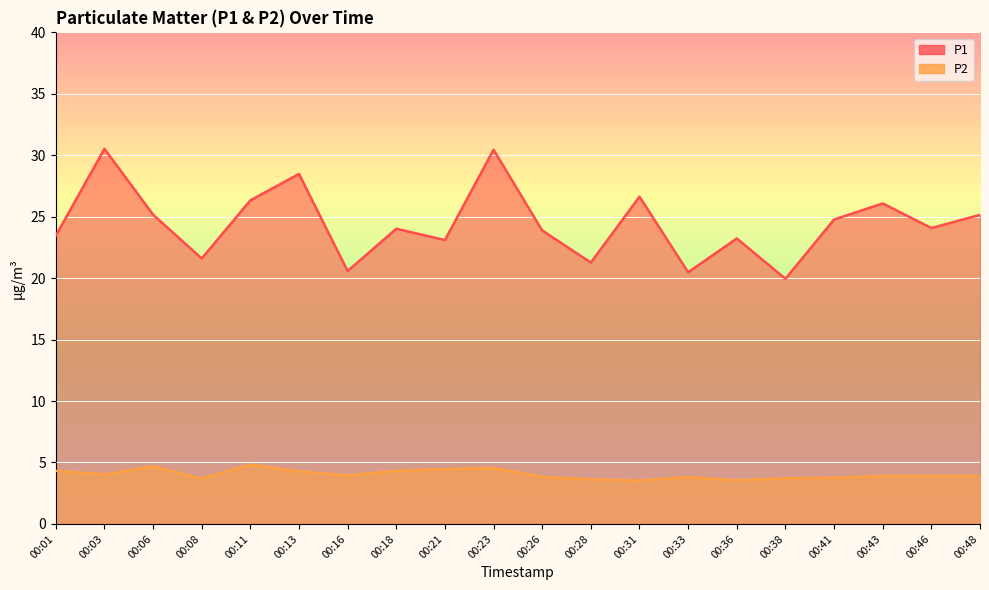

What is the total value across all series at 00:01?

27.8